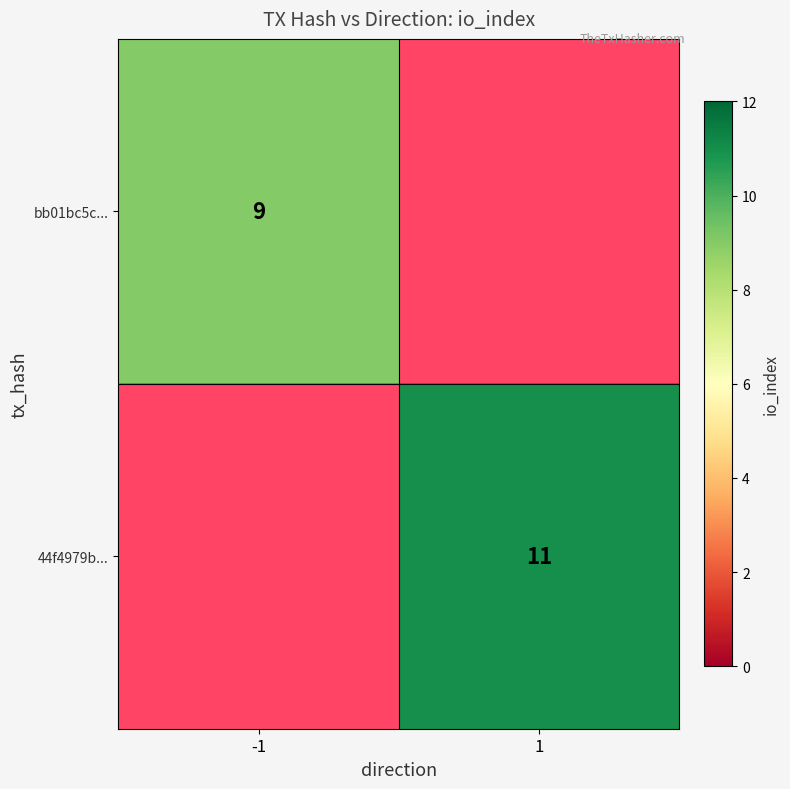

Is it true that bb01bc5c... equals 9 at -1?

True